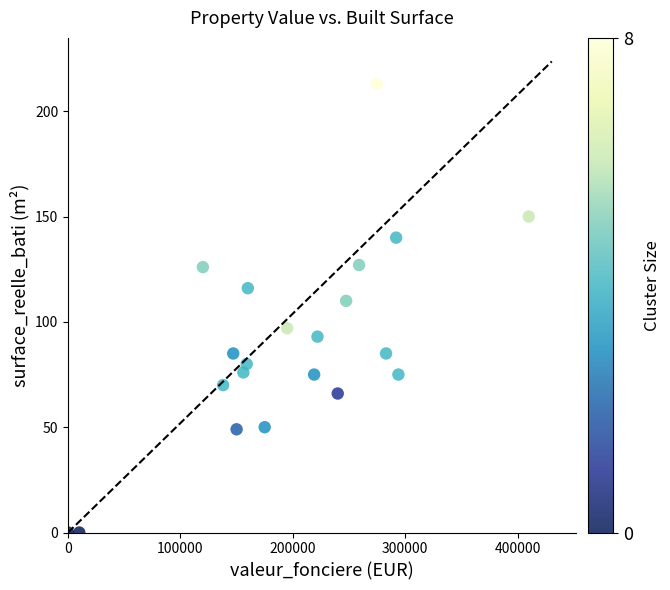

What Y value in the scatter plot is closest to 106?

110